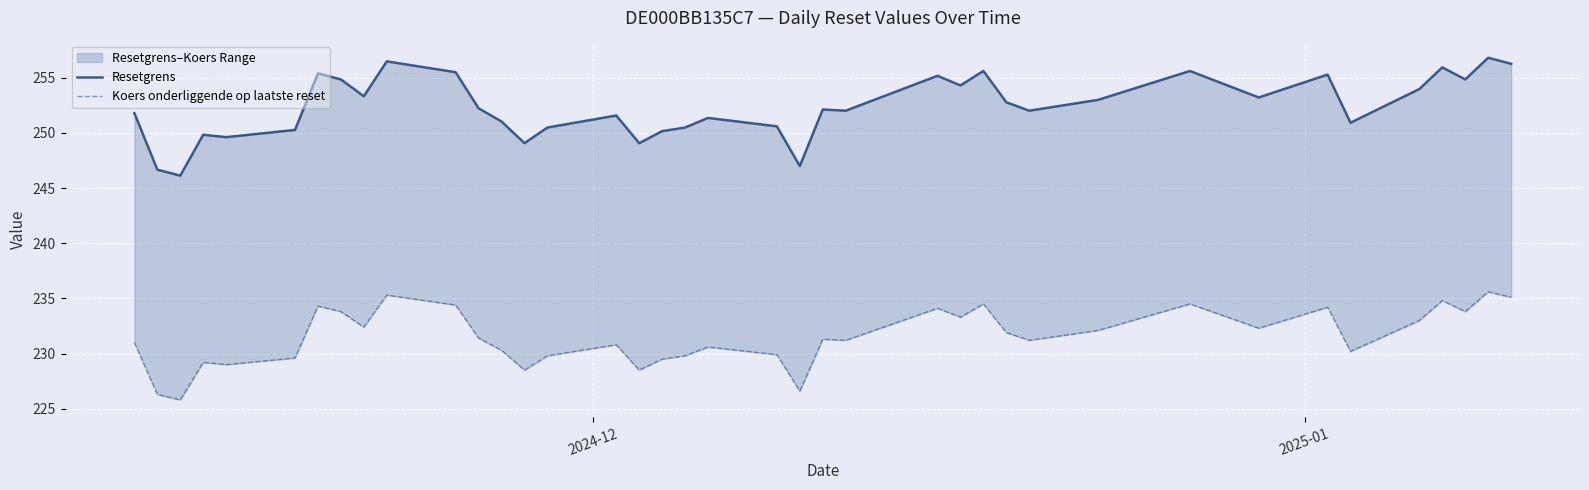

Is the value of Resetgrens at 8 greater than the value of Koers onderliggende op laatste reset at 17?

Yes